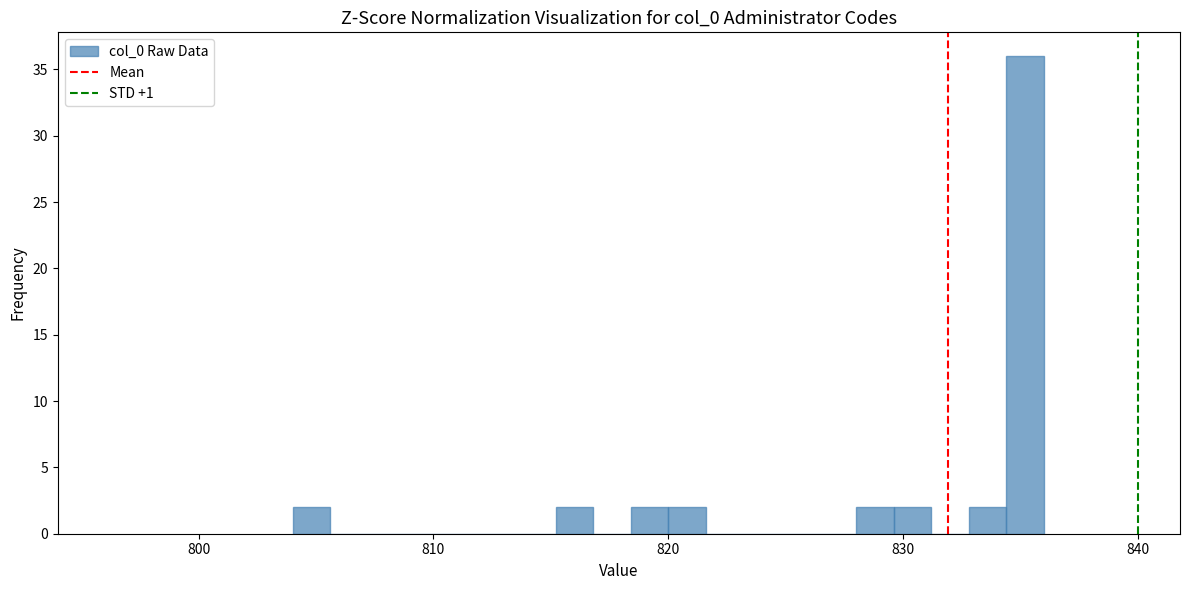

Read against the x-axis, roughly where is the centre of the tallest bar?

835